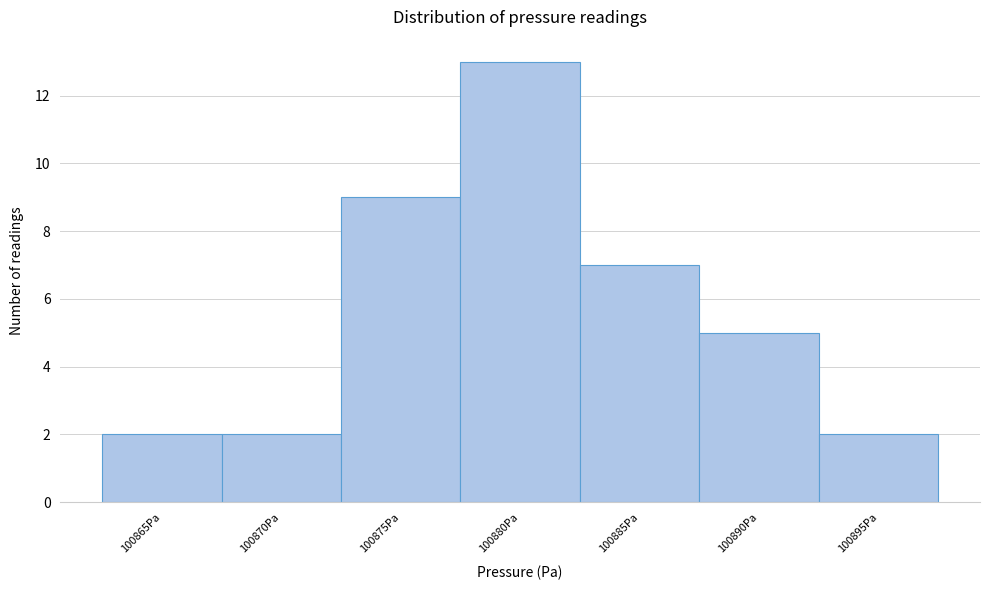

Reading left to right, what are all the values shown in this chart?

100865Pa=2	100870Pa=2	100875Pa=9	100880Pa=13	100885Pa=7	100890Pa=5	100895Pa=2